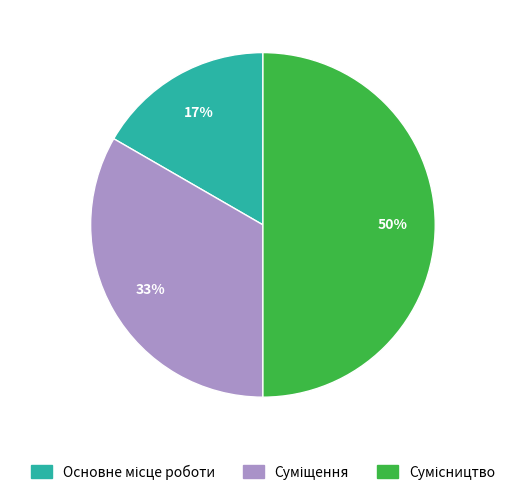

To the nearest percent, what is the average slice percentage?

33%